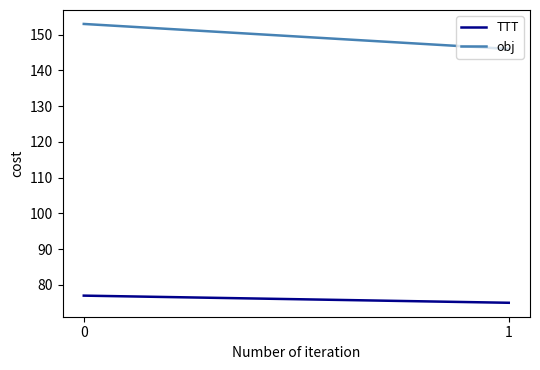

How many lines are shown in the chart?

2